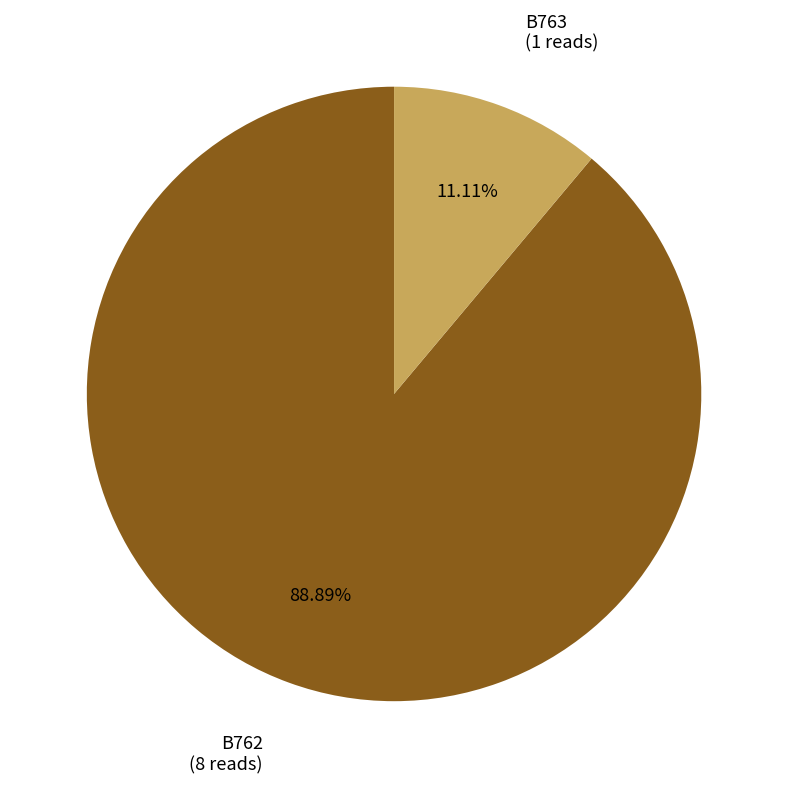

Does any single category account for the majority?

Yes